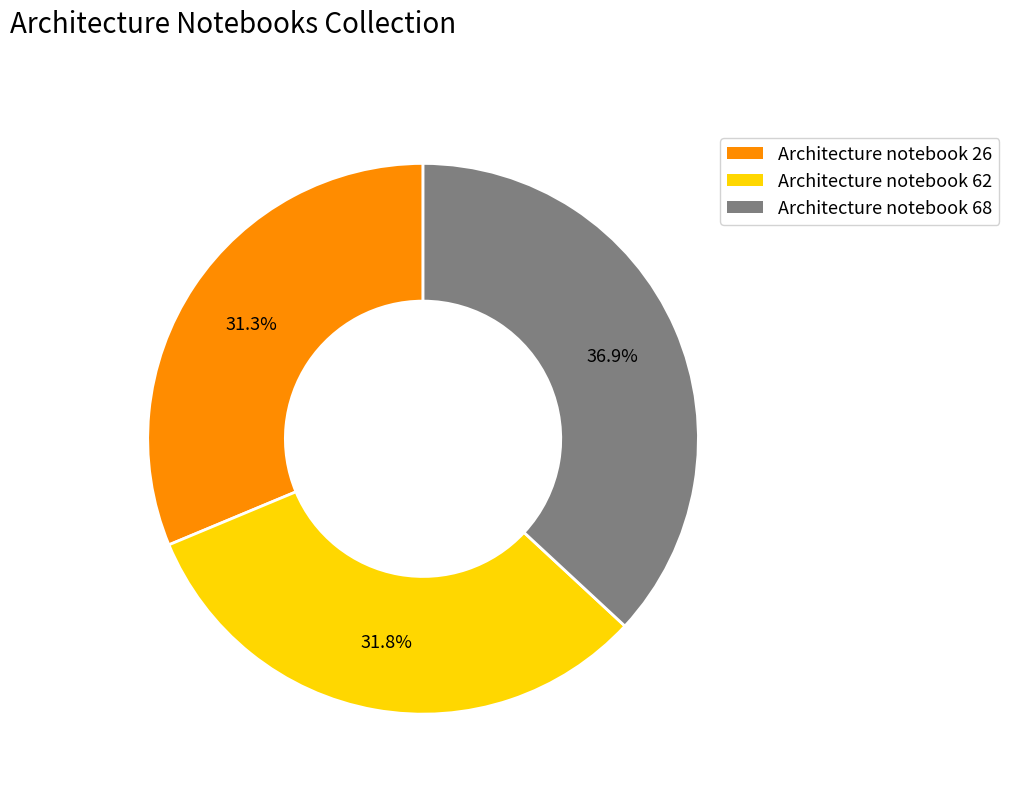

Is it true that Architecture notebook 68 is 37% of the pie?

True